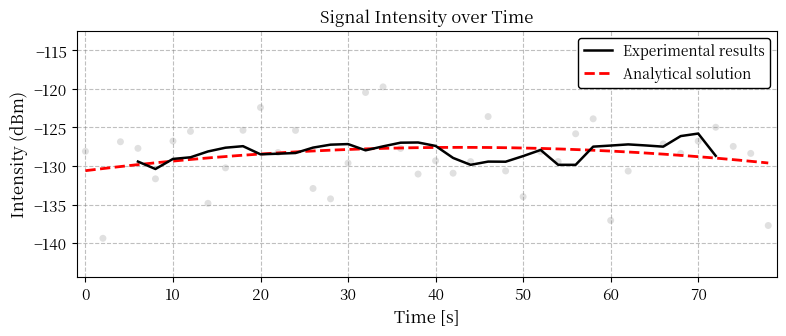

What is the highest value of the Experimental results series?

-125.8